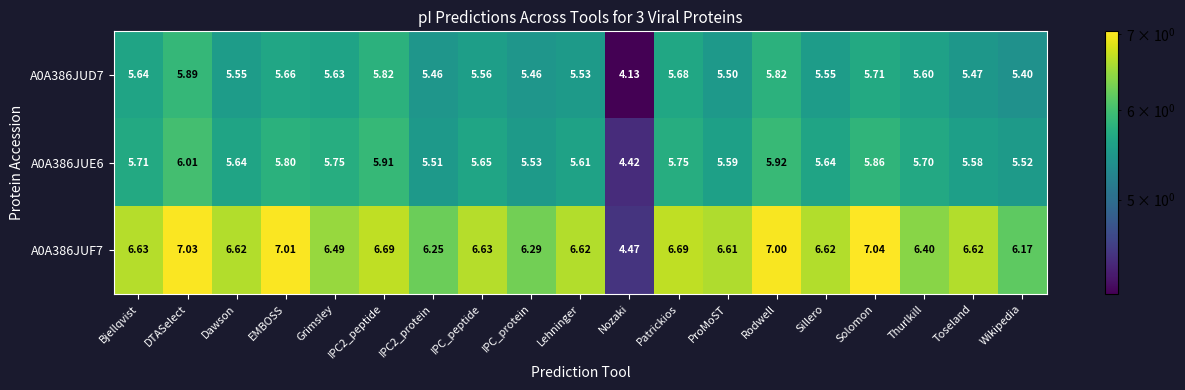

How many data points does each series have?

19